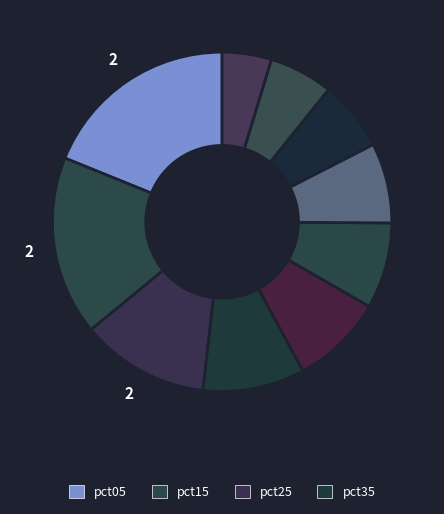

To the nearest percent, what is the average slice percentage?

10%